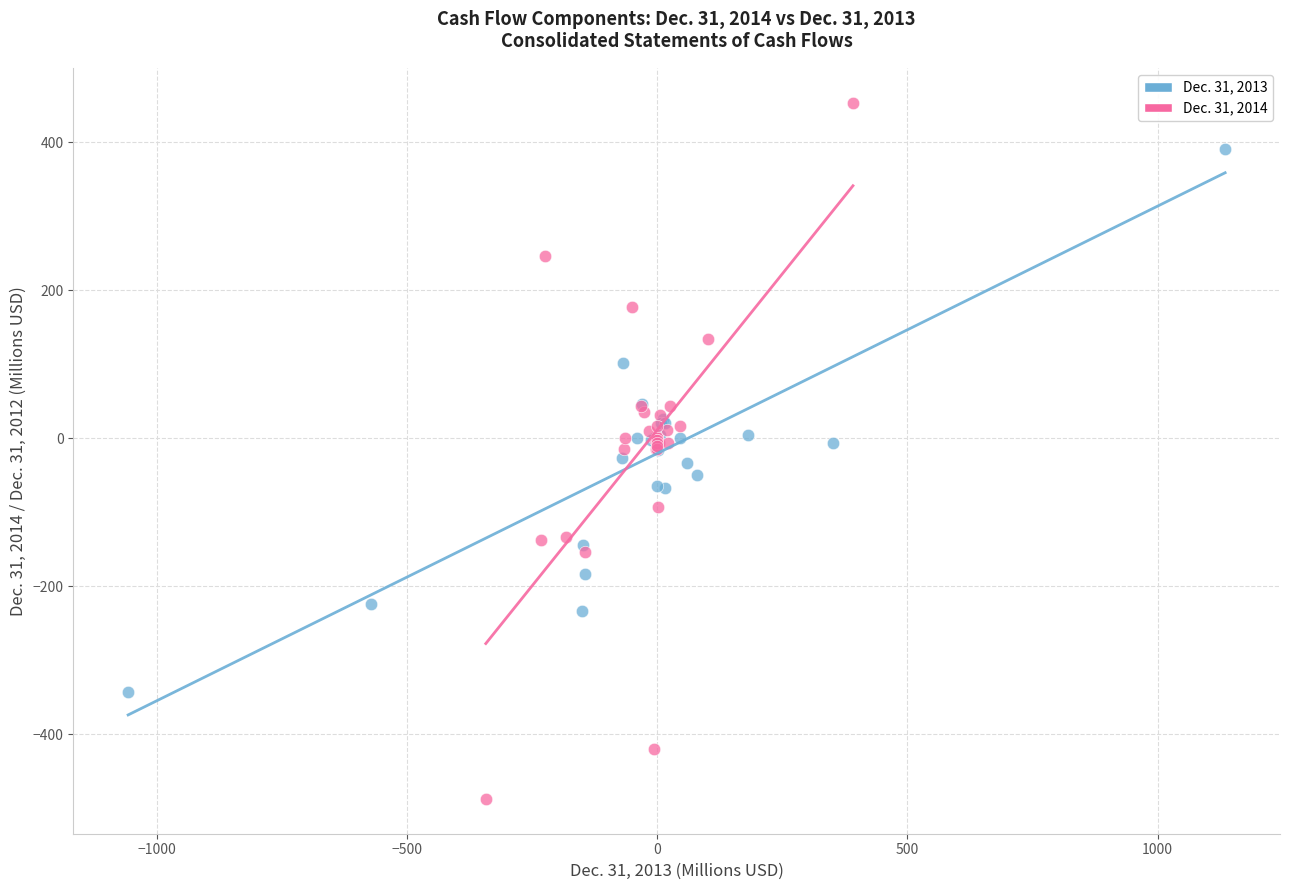

Which series contains the highest Y value?

Dec. 31, 2014